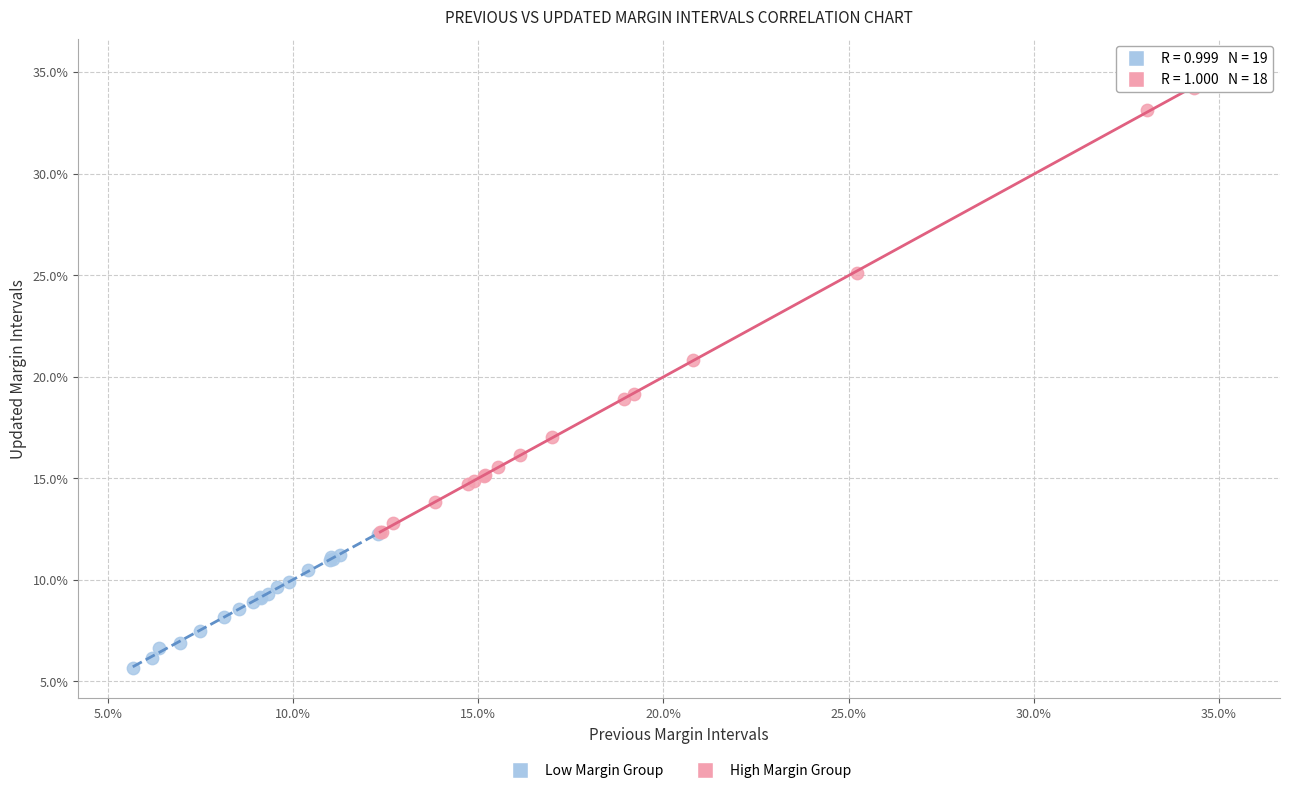

Which series has the largest Y range (max minus min)?

High Margin Group